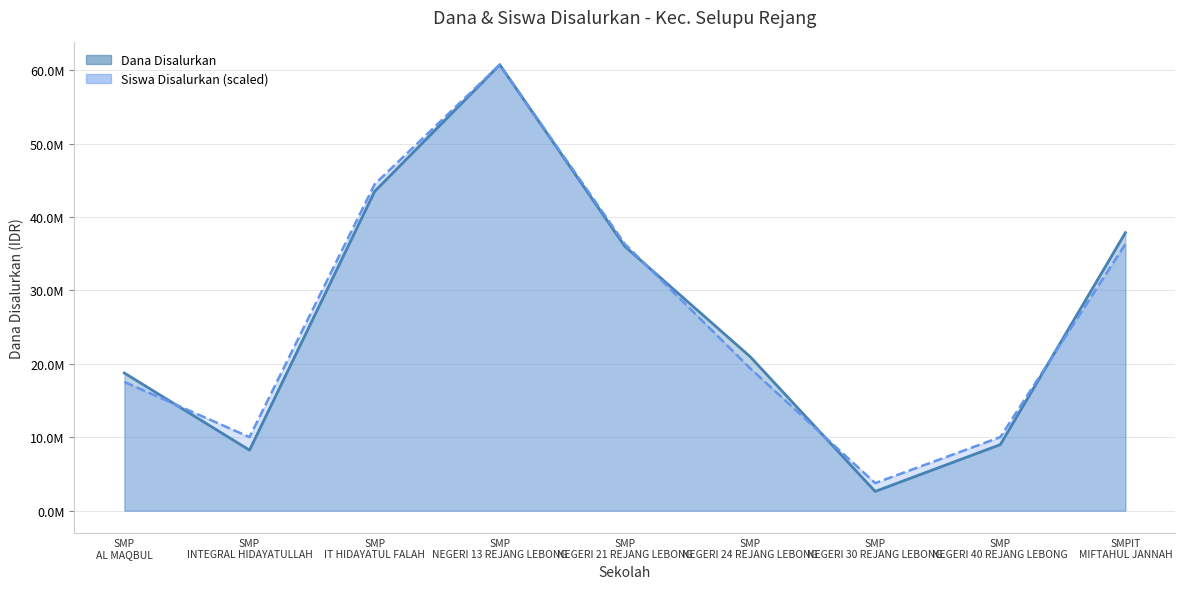

How many lines are shown in the chart?

2